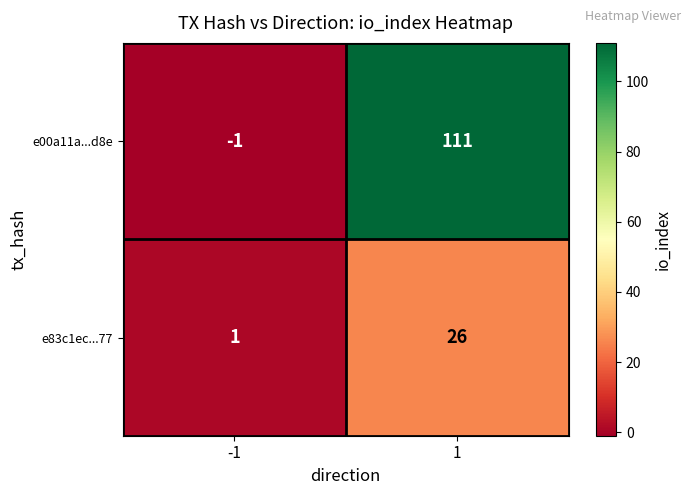

Rank the series by their maximum value, from highest to lowest.

e00a11a...d8e, e83c1ec...77